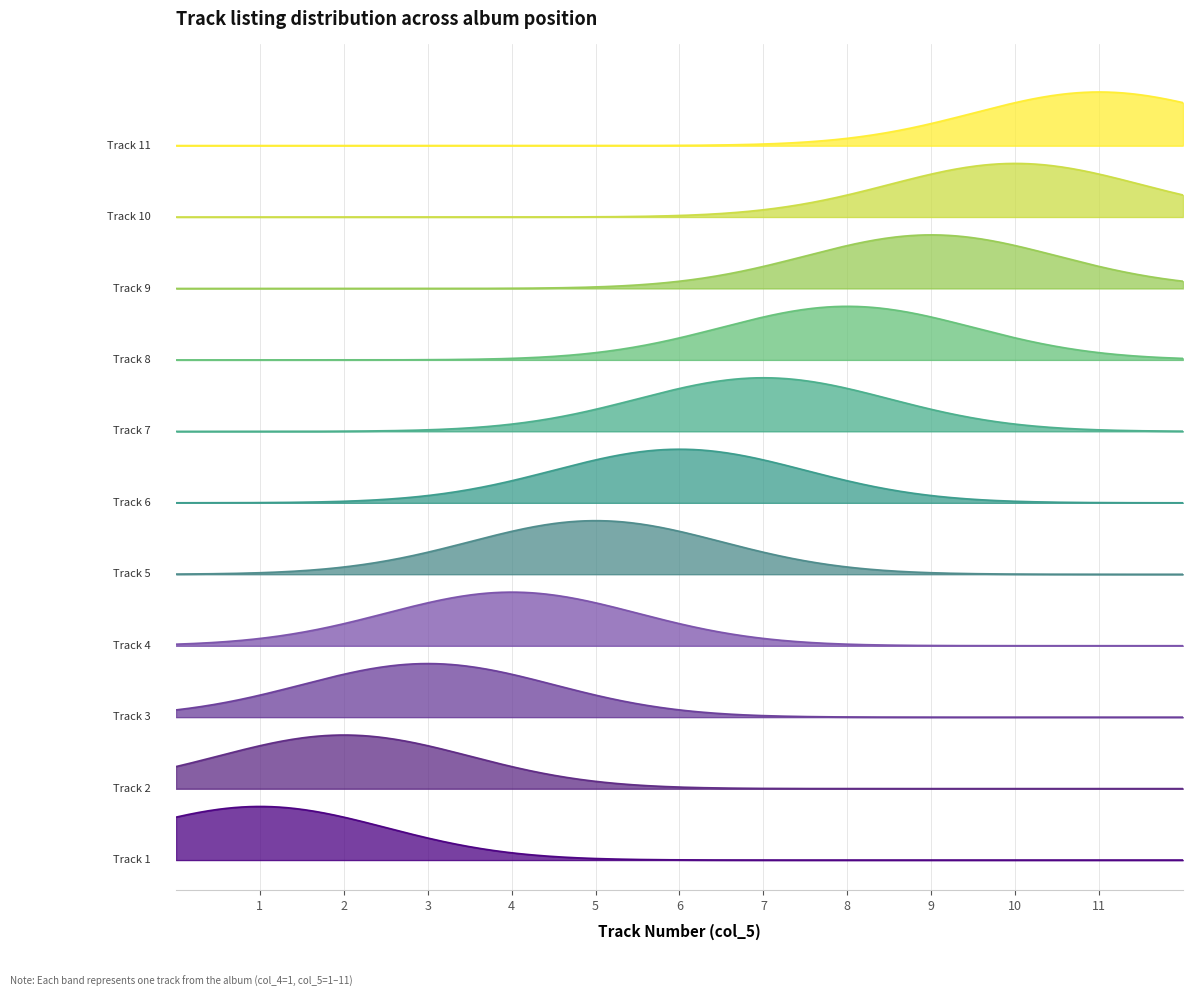

Which label corresponds to the smallest value in the chart?

1